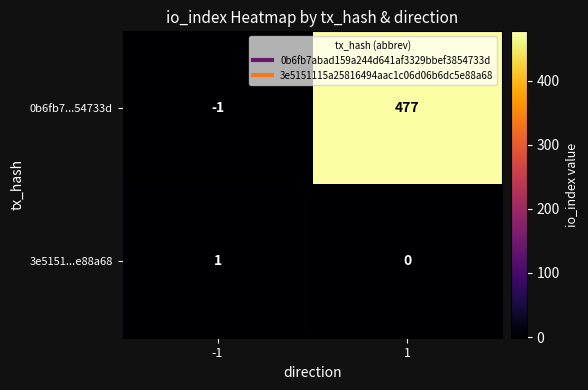

Reading left to right, what are all the values shown in this chart?

0b6fb7...54733d: -1=-1	1=477
3e5151...e88a68: -1=1	1=0